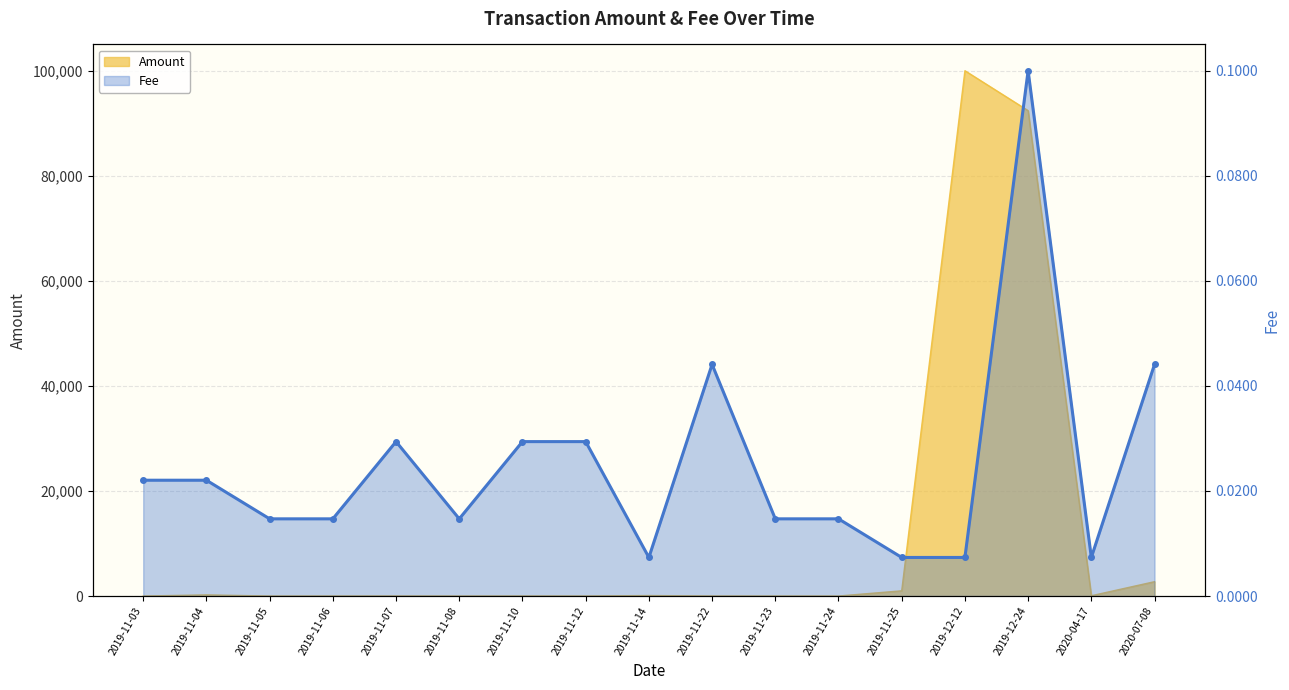

True or false: Fee and Amount intersect in this chart.

False